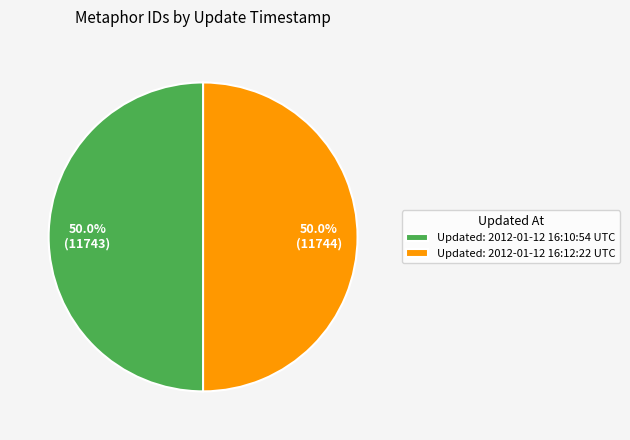

What percentage is NOT represented by Updated: 2012-01-12 16:10:54 UTC?

50.0%